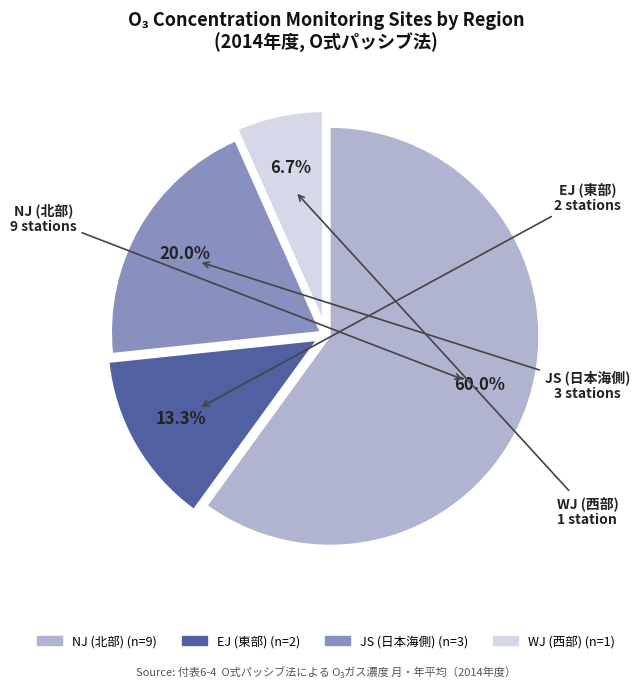

Is there any slice that represents more than half of the pie?

Yes